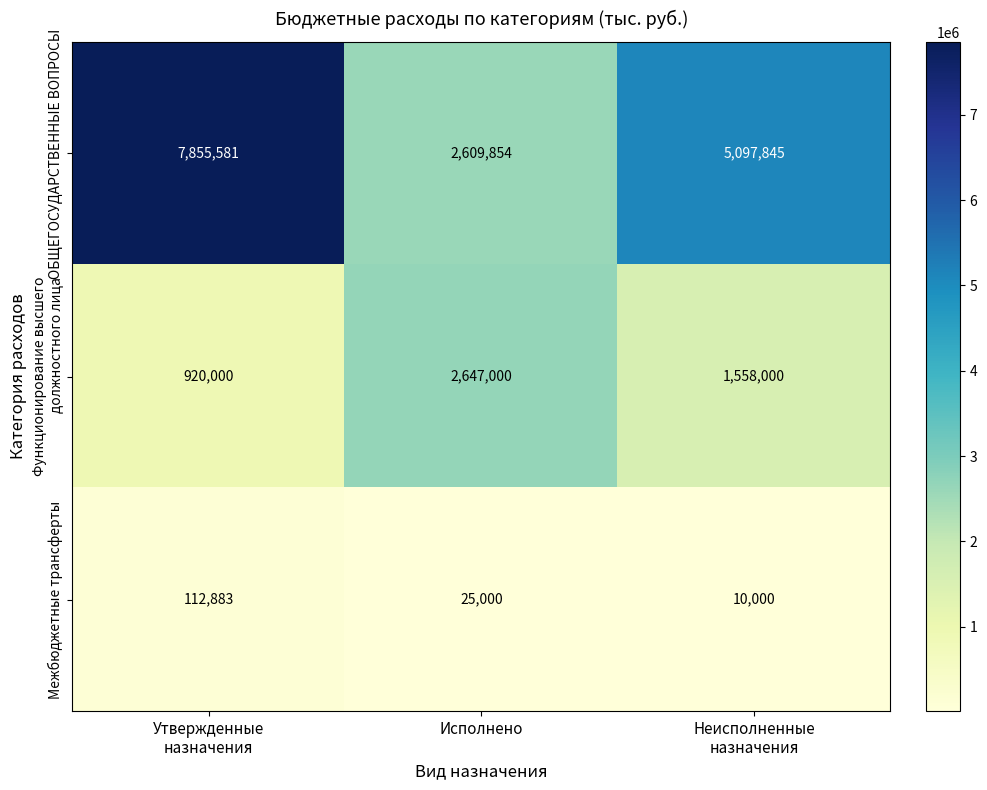

Which series has the largest total across all categories?

ОБЩЕГОСУДАРСТВЕННЫЕ ВОПРОСЫ